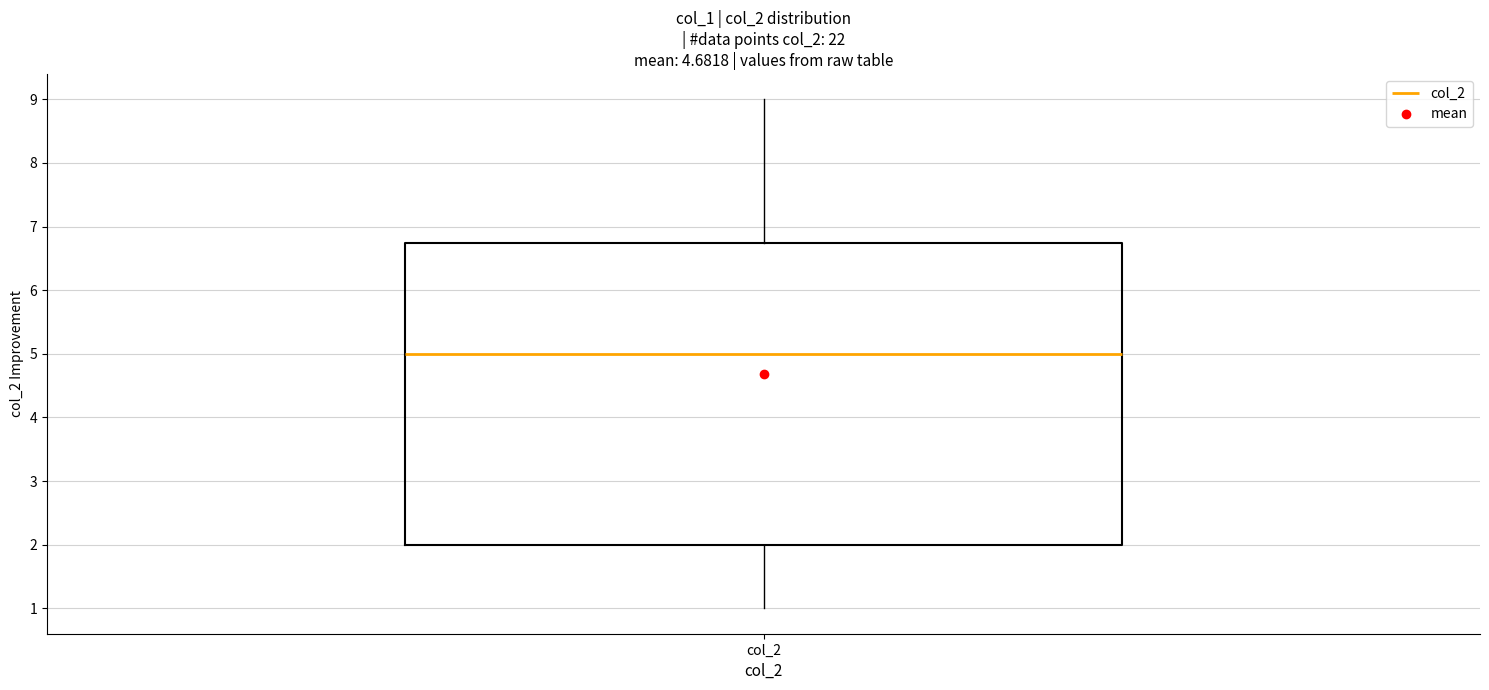

Read this box plot against the y-axis: the position of the median line, the range covered by the box, and the ends of both whiskers. The values are not printed on the chart, so give them approximately, as read against the axis.

median 5.0, box 2.0 to 6.8, whiskers 1.0 to 9.0